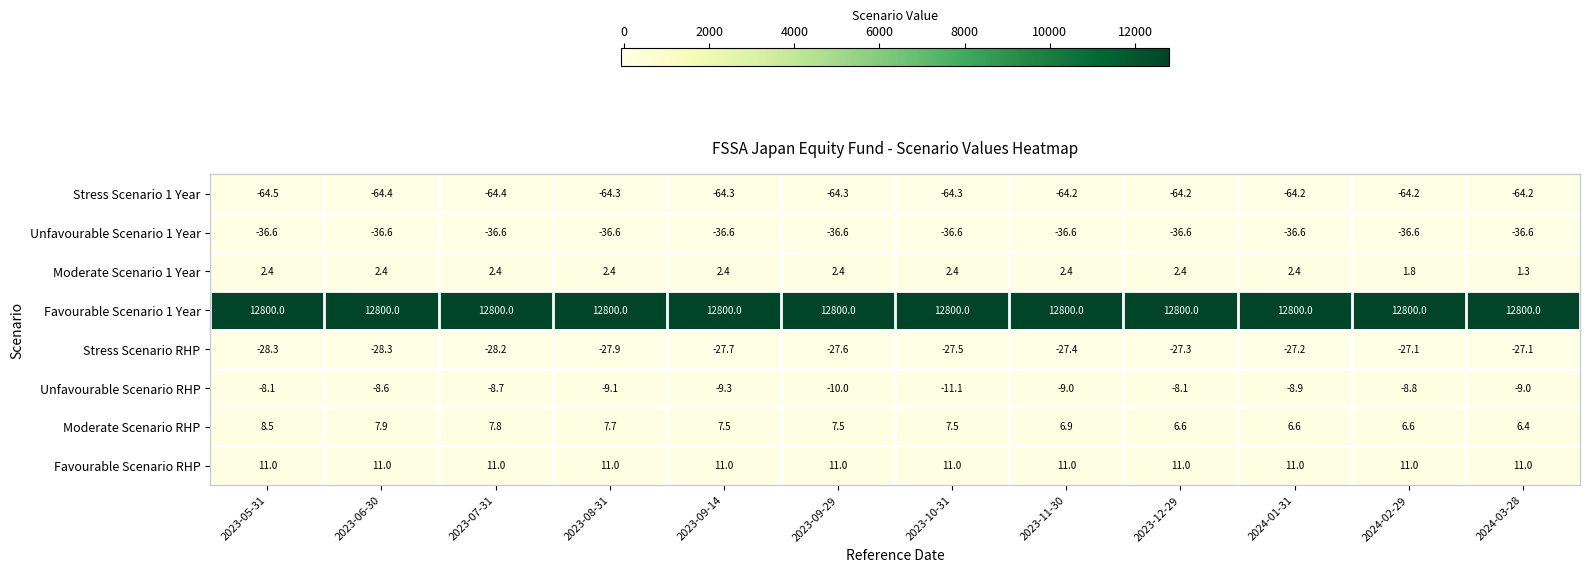

How many distinct data groups are displayed?

8